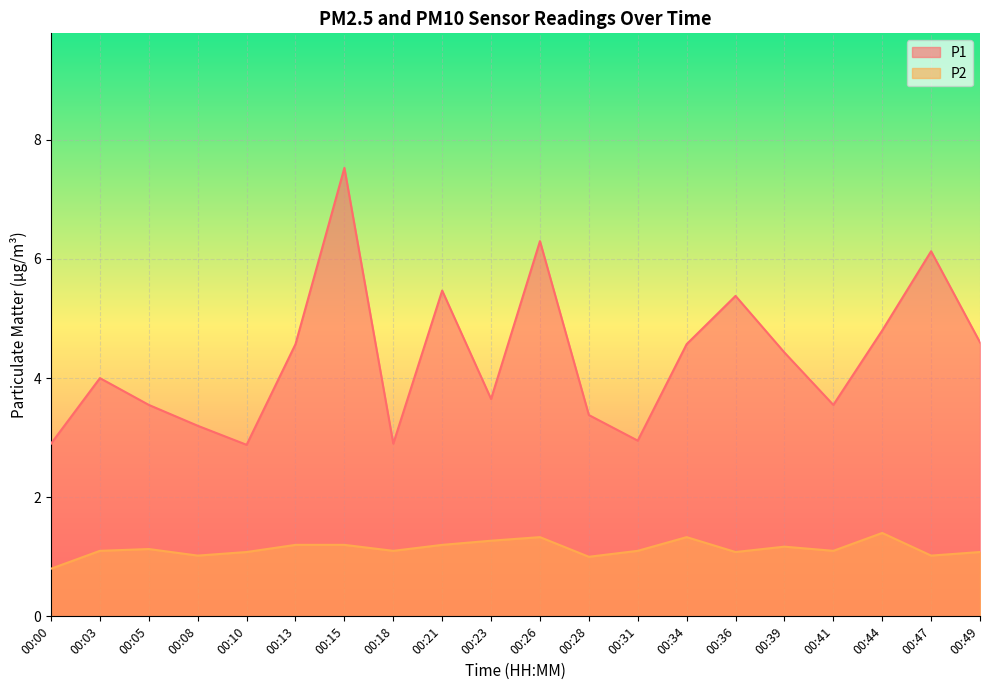

Between 00:05 and 00:23, which is larger?

00:23